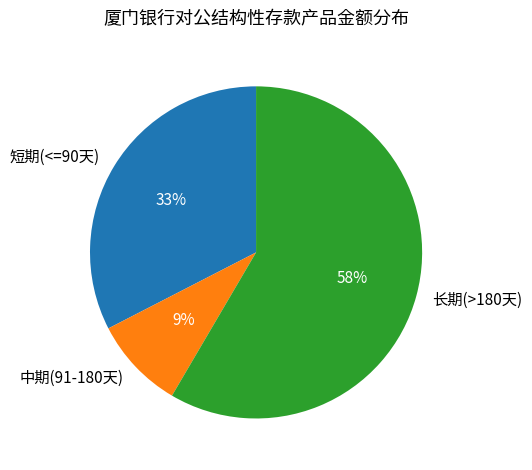

How many segments does this pie chart have?

3